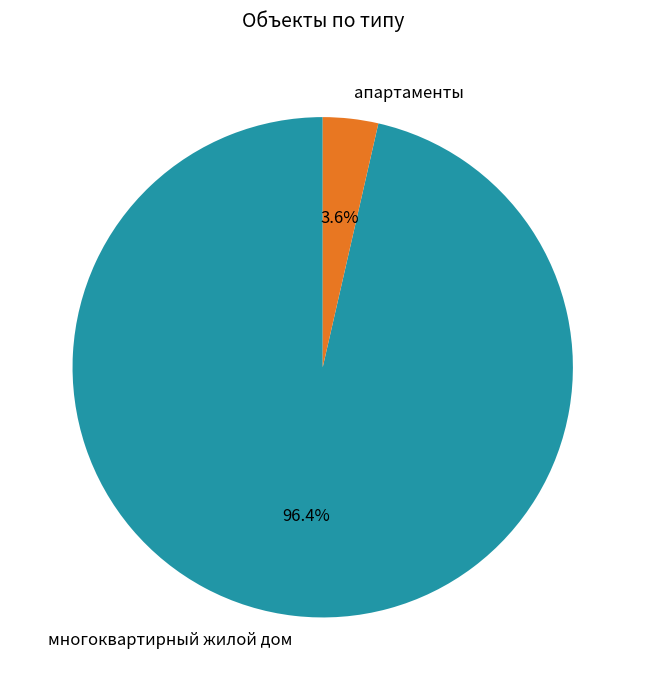

Which has a higher value, апартаменты or многоквартирный жилой дом?

многоквартирный жилой дом